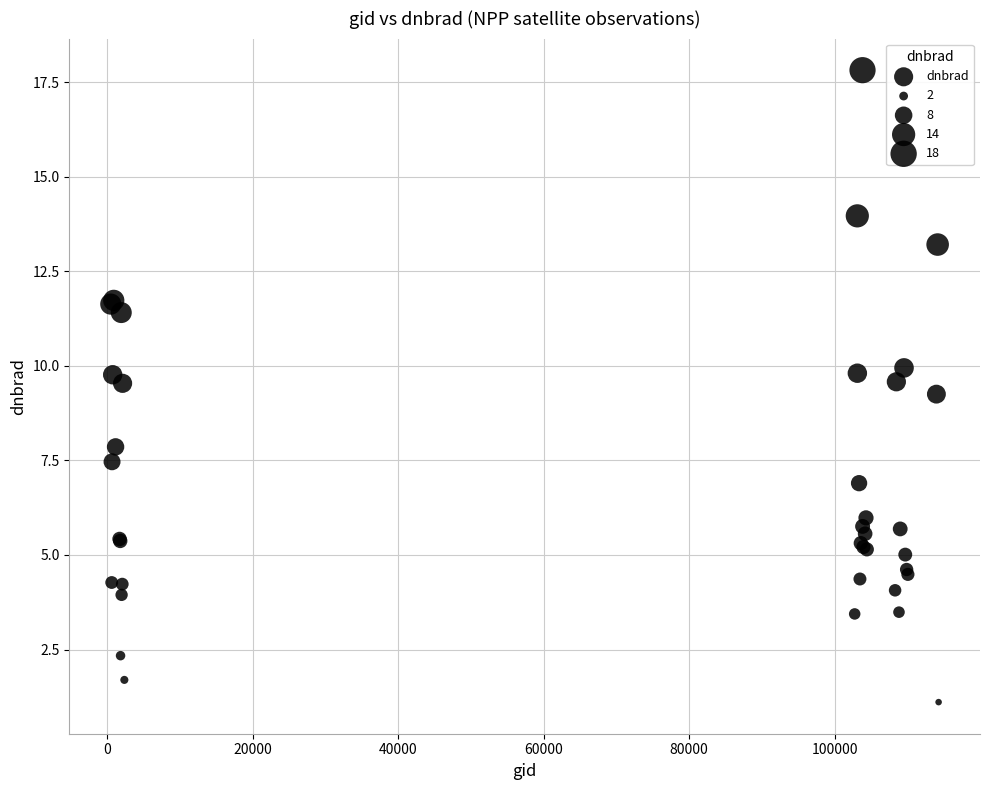

What Y value in the scatter plot is closest to 9?

9.3